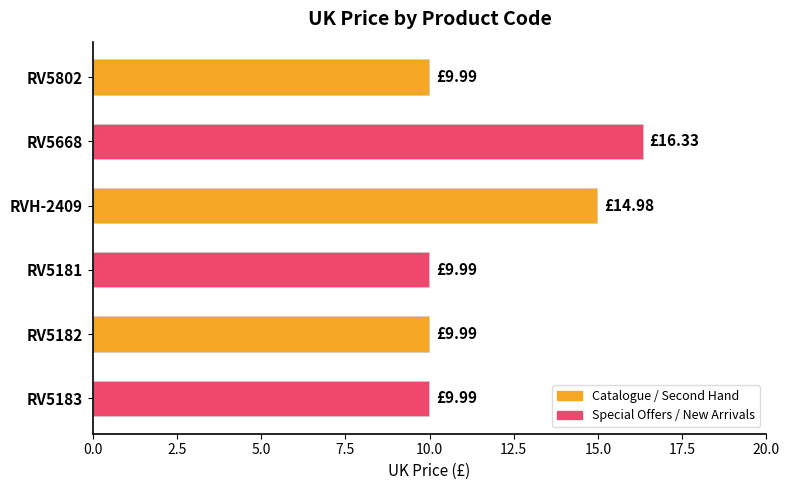

What is the average value?

11.9